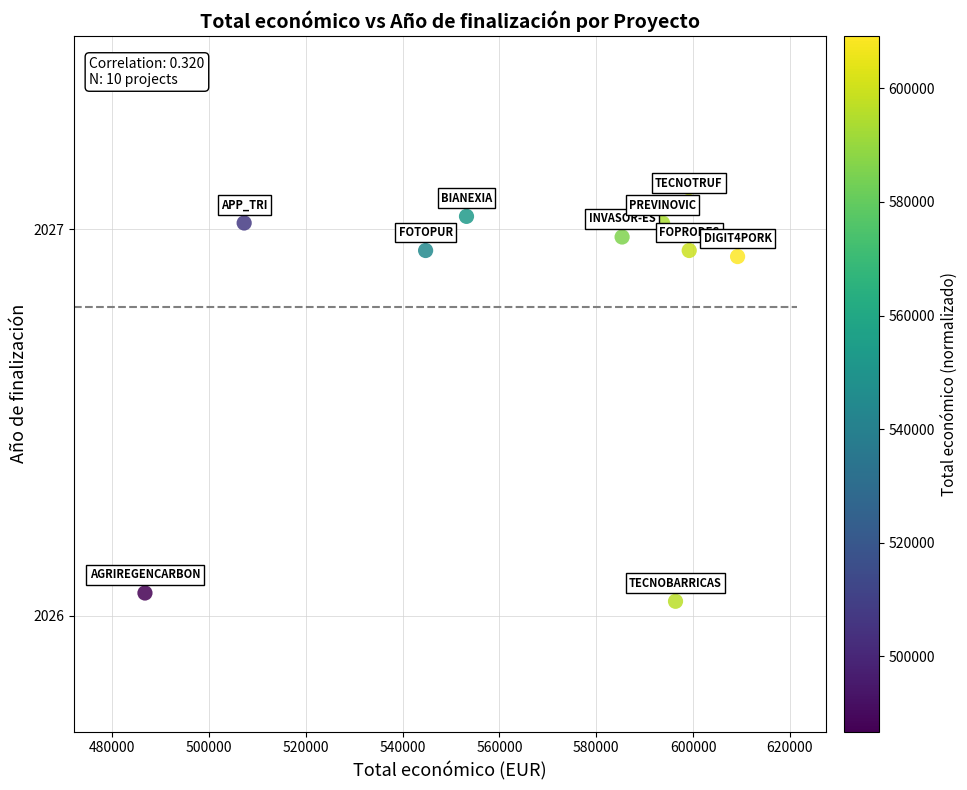

What is the range of X values (max minus min)?

122450.0